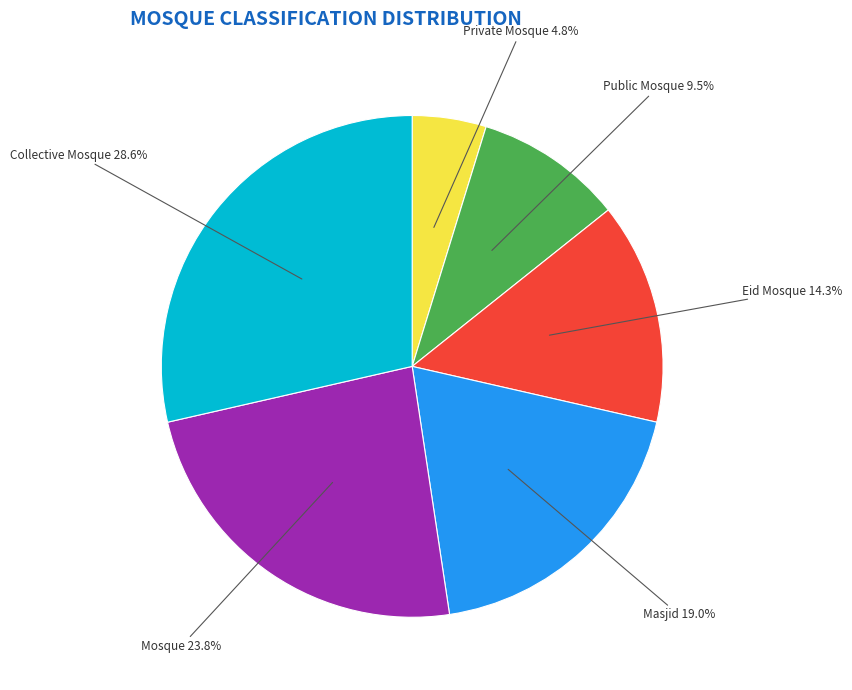

Is there a majority slice in this chart?

No